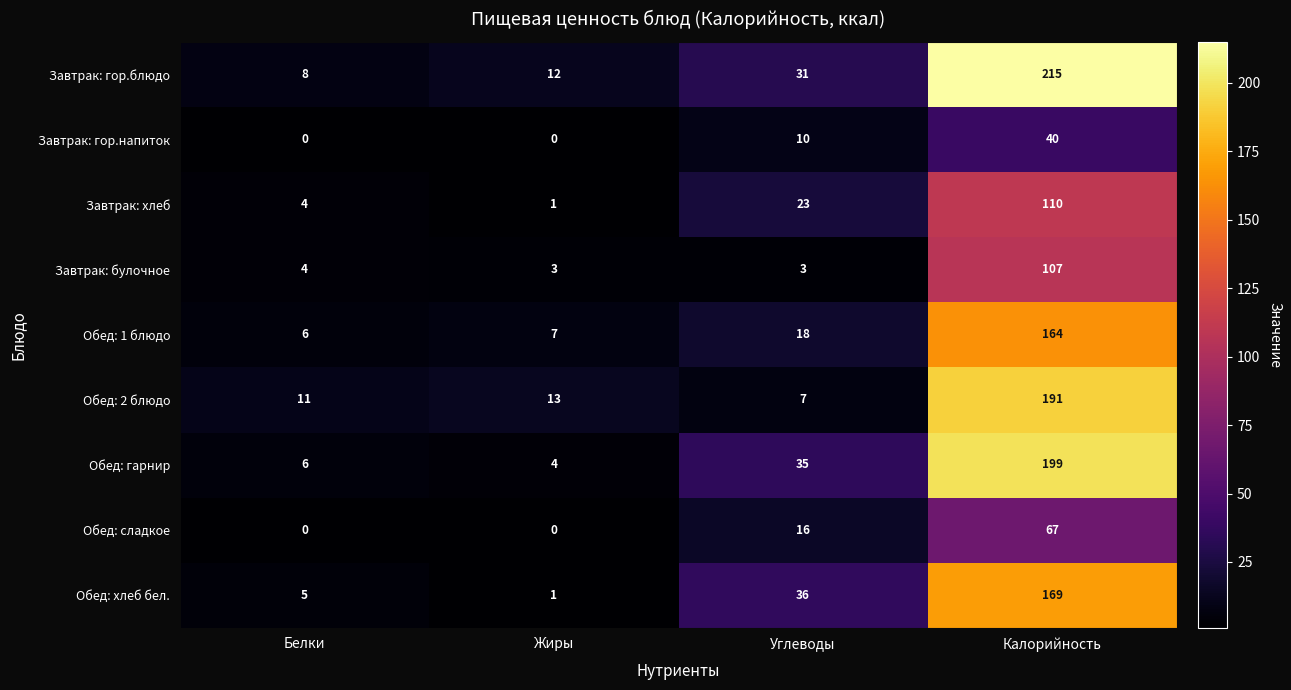

Which series has the largest total across all categories?

Завтрак: гор.блюдо